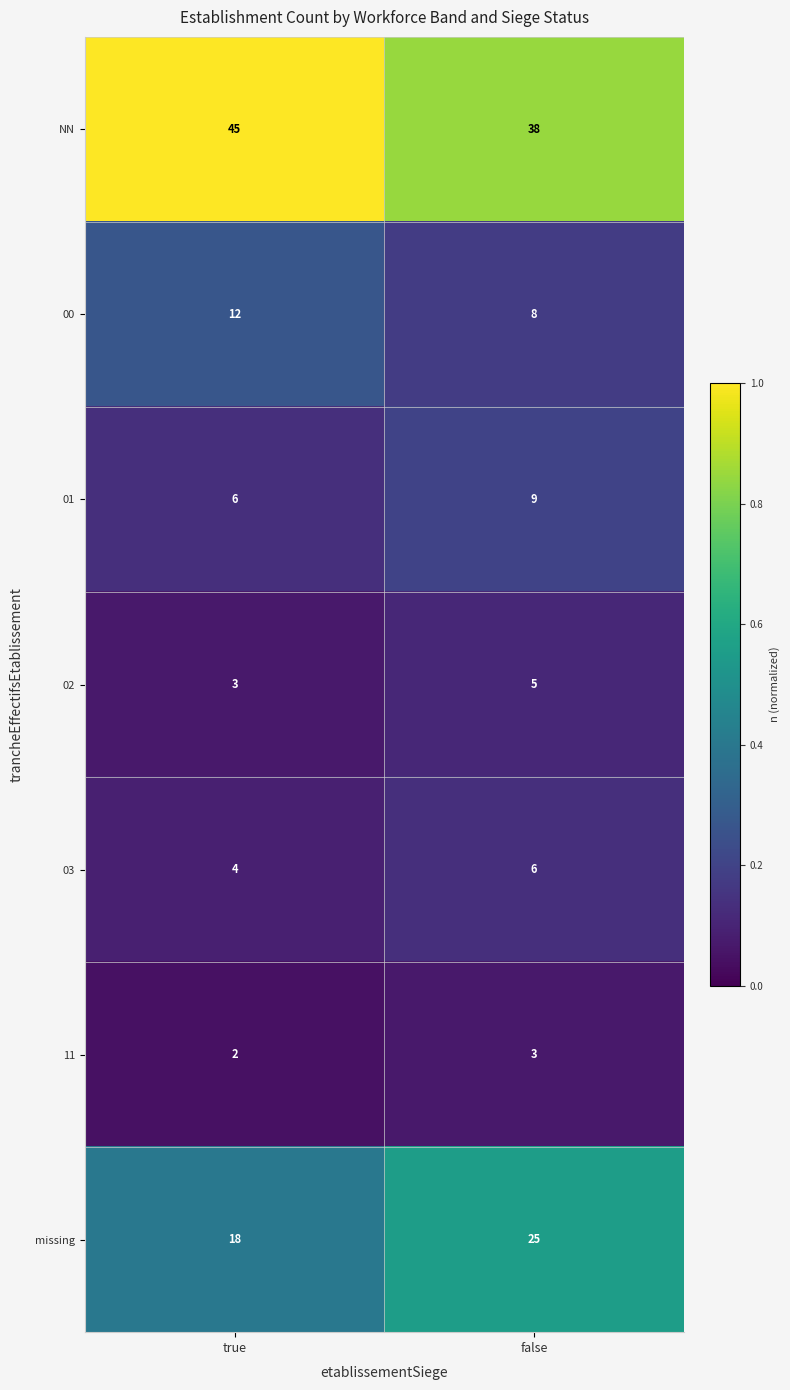

What is the difference between the maximum and minimum values in the missing series?

7